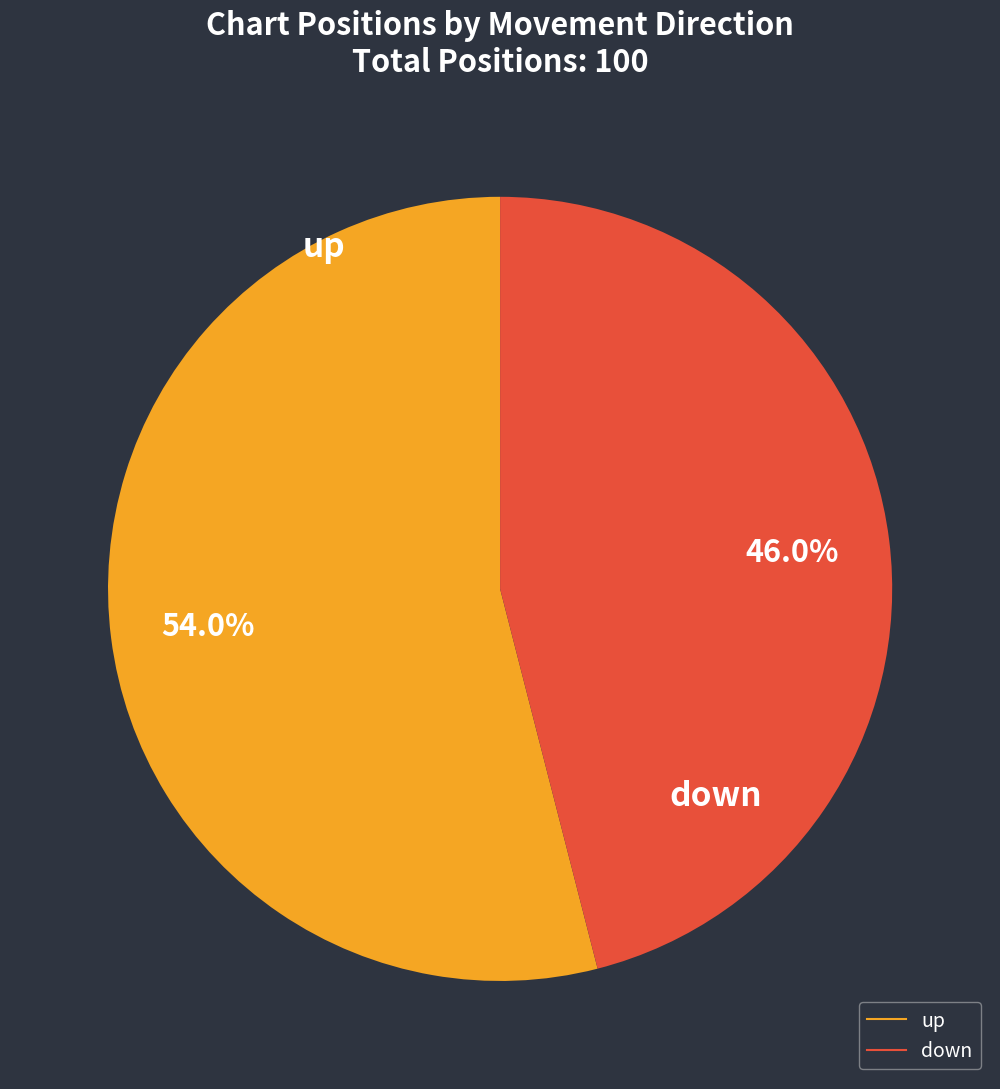

What percentage do up and down together represent?

100.0%